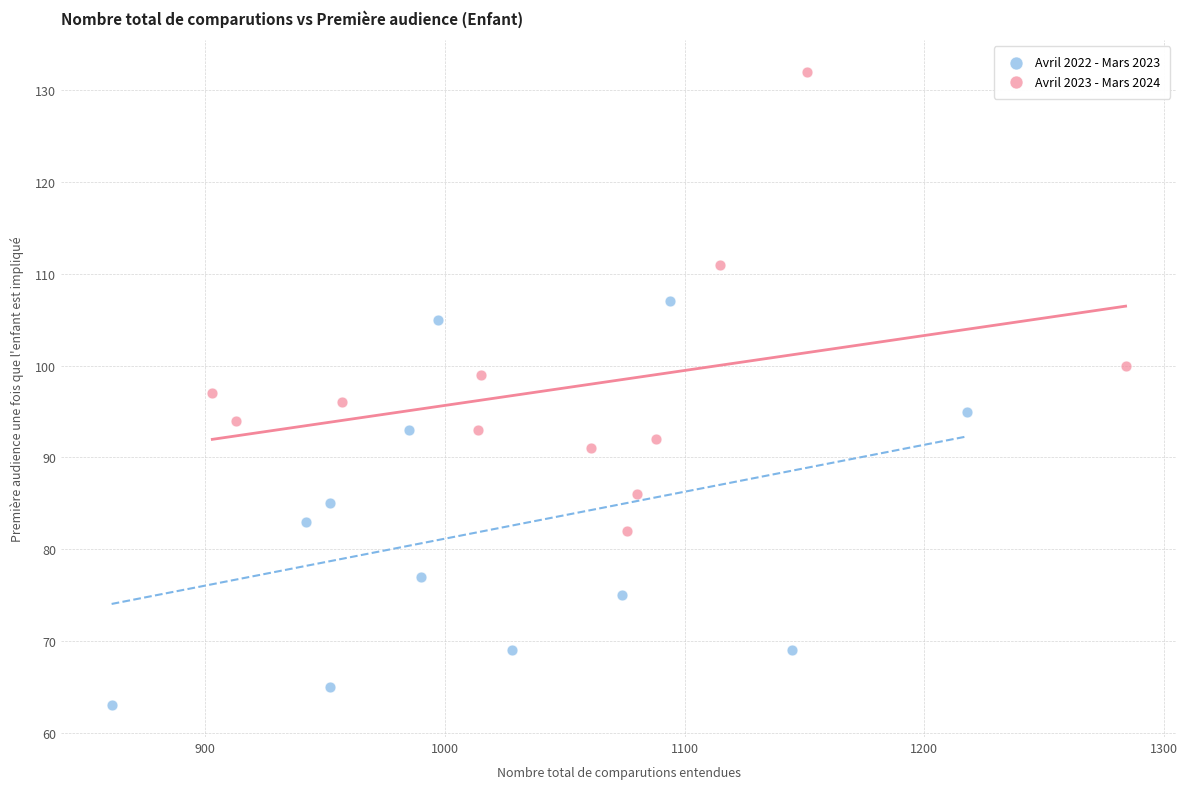

Which series contains the highest Y value?

Avril 2023 - Mars 2024